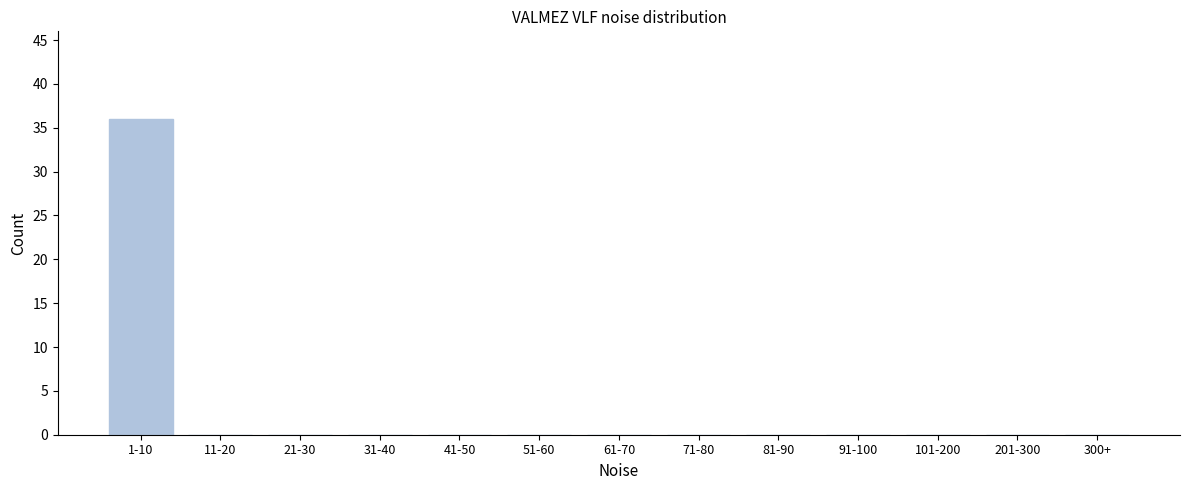

Reading right to left, extract all data points from this chart.

300+=0	201-300=0	101-200=0	91-100=0	81-90=0	71-80=0	61-70=0	51-60=0	41-50=0	31-40=0	21-30=0	11-20=0	1-10=36